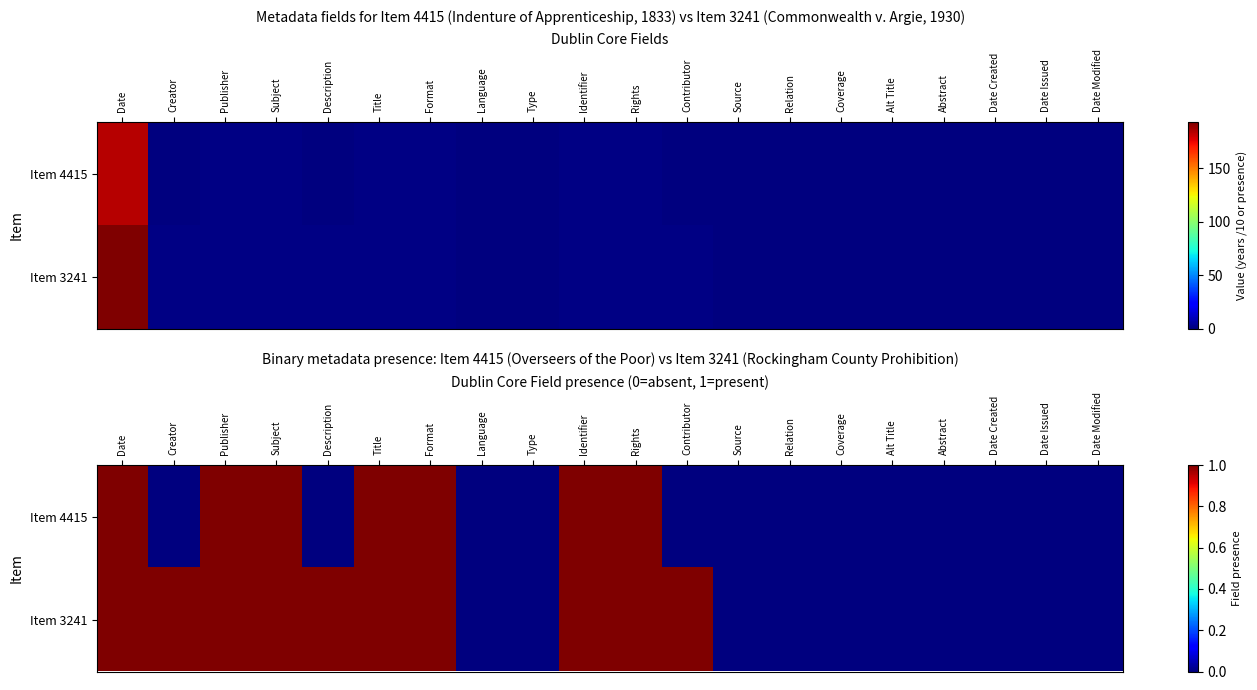

Rank the categories by Item 4415 value from highest to lowest.

Date, Publisher, Subject, Title, Format, Identifier, Rights, Creator, Description, Language, Type, Contributor, Source, Relation, Coverage, Alt Title, Abstract, Date Created, Date Issued, Date Modified